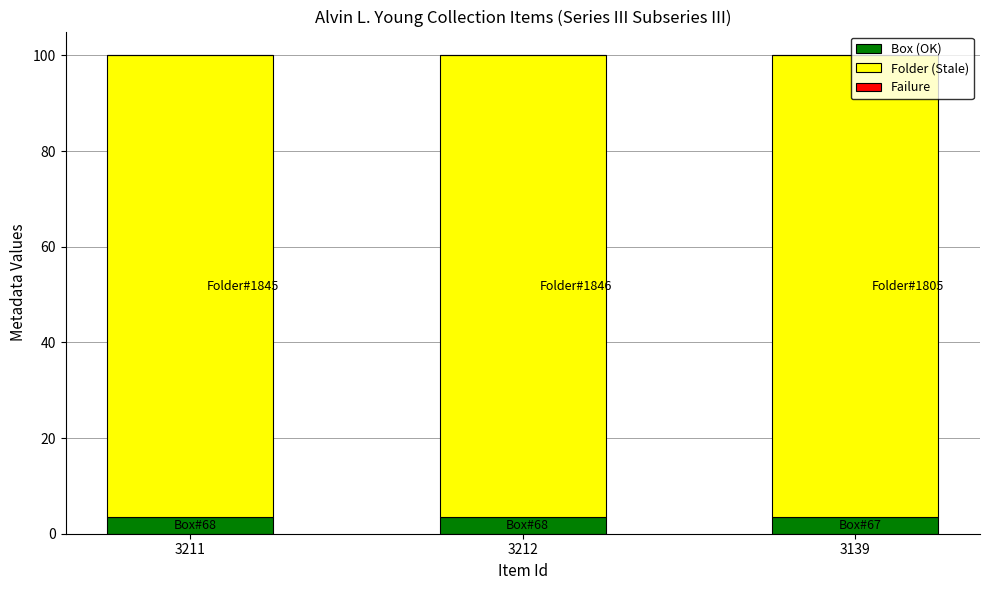

Is it true that Box (OK) equals 3.6 at 3139?

True